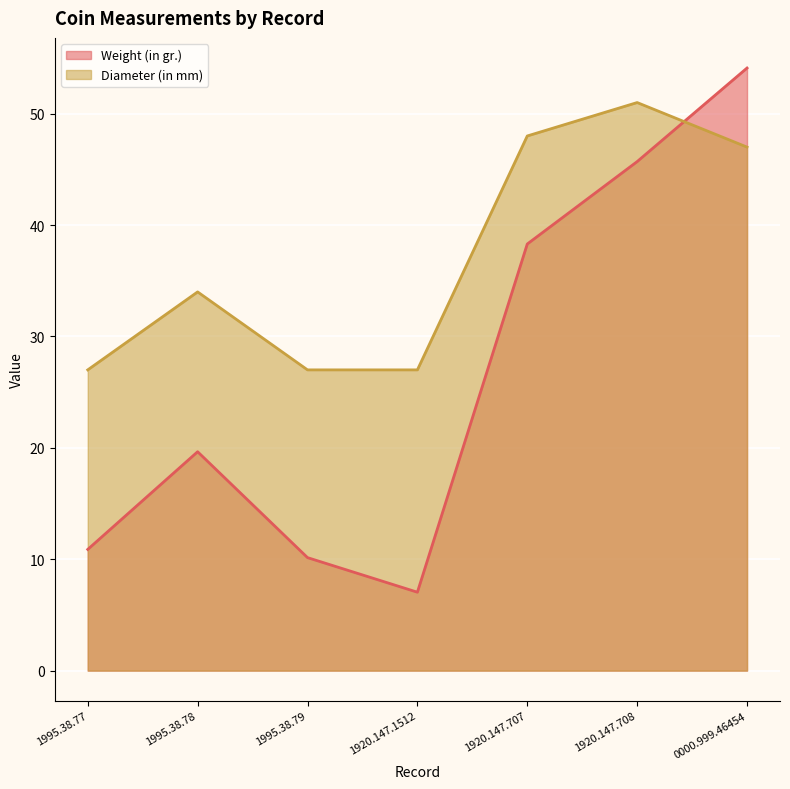

True or false: Weight (in gr.) and Diameter (in mm) intersect in this chart.

True